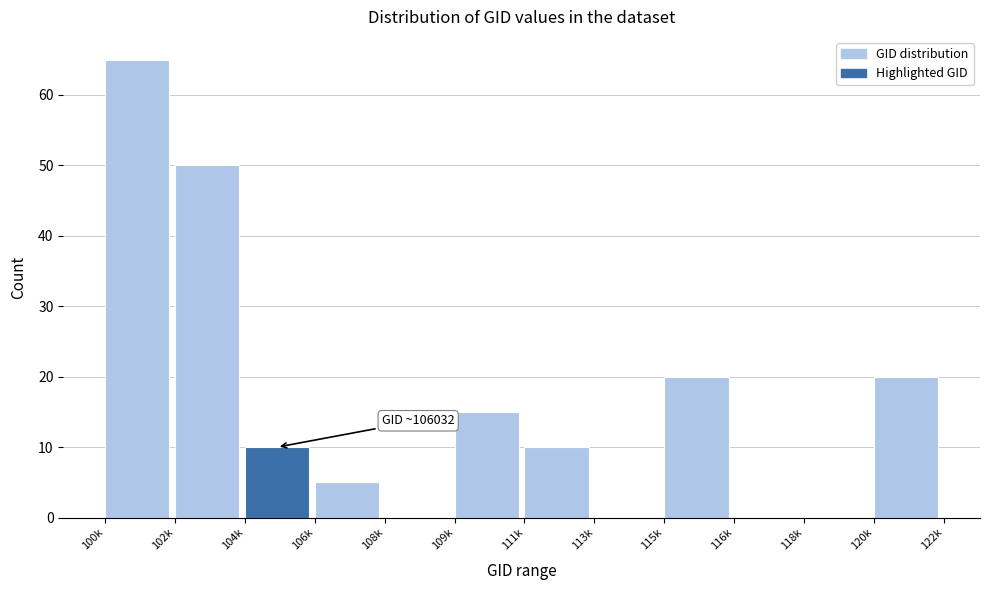

Reading left to right, transcribe all the data shown in this chart.

100k=65	102k=50	104k=10	106k=5	108k=0	109k=15	111k=10	113k=0	115k=20	116k=0	118k=0	120k=20